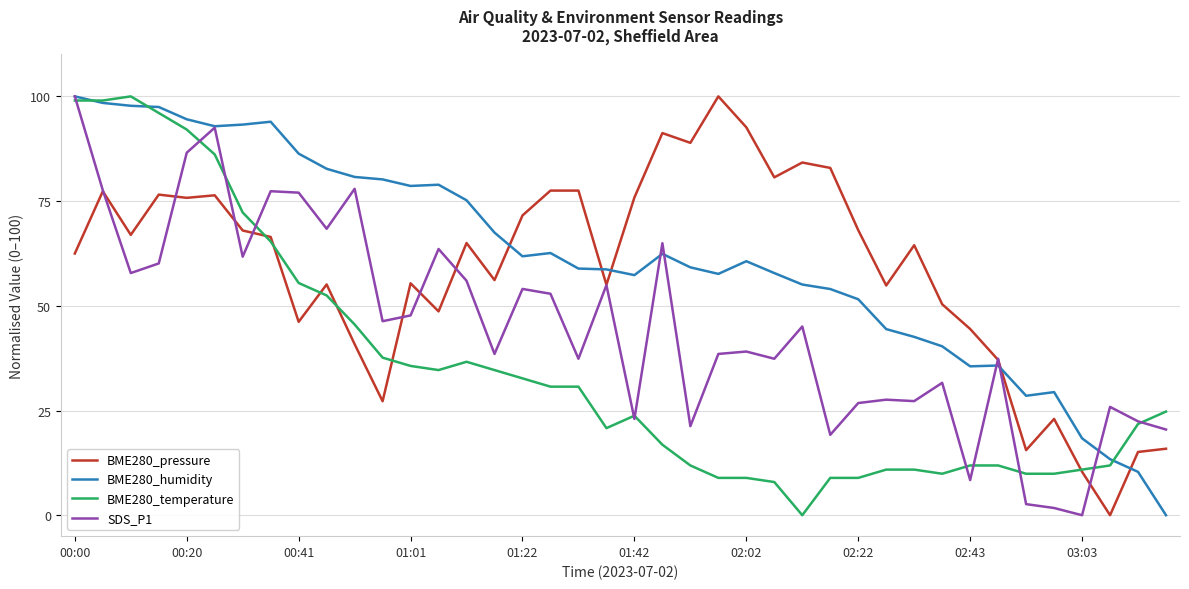

What are all the series names shown in the legend?

BME280_pressure, BME280_humidity, BME280_temperature, SDS_P1